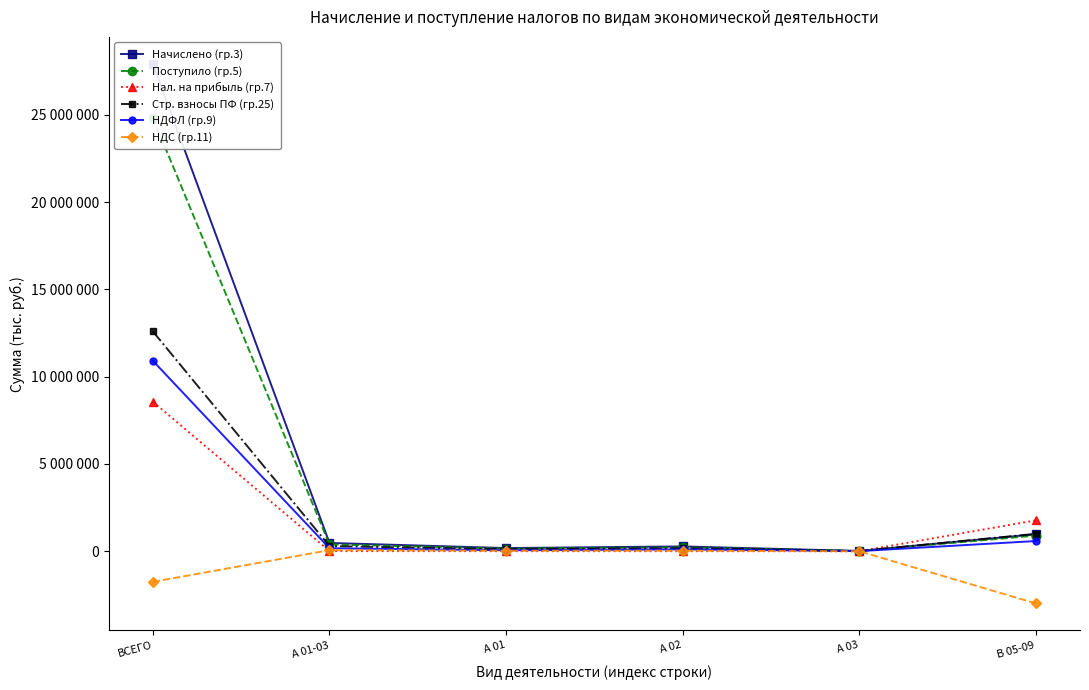

What is the total value across all series at А 03?

47839